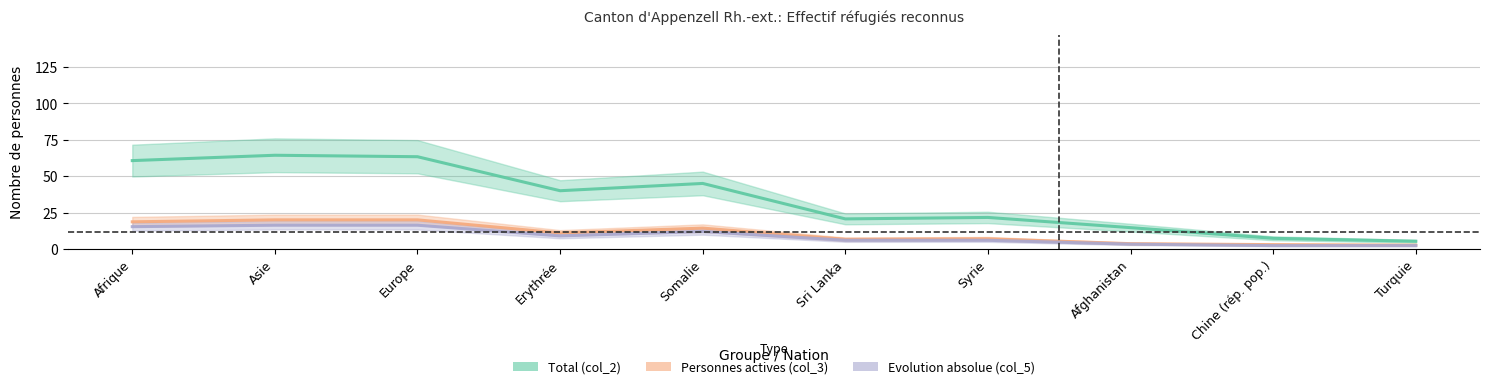

What is the approximate value of Evolution absolue (col_5) at Syrie?

6